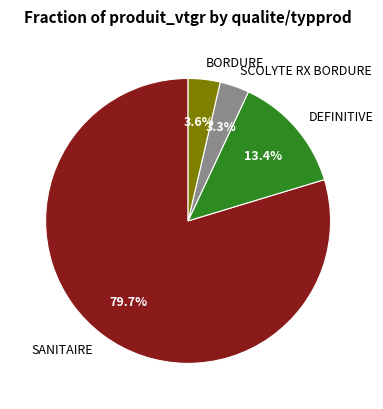

What is the largest slice in the pie chart?

SANITAIRE